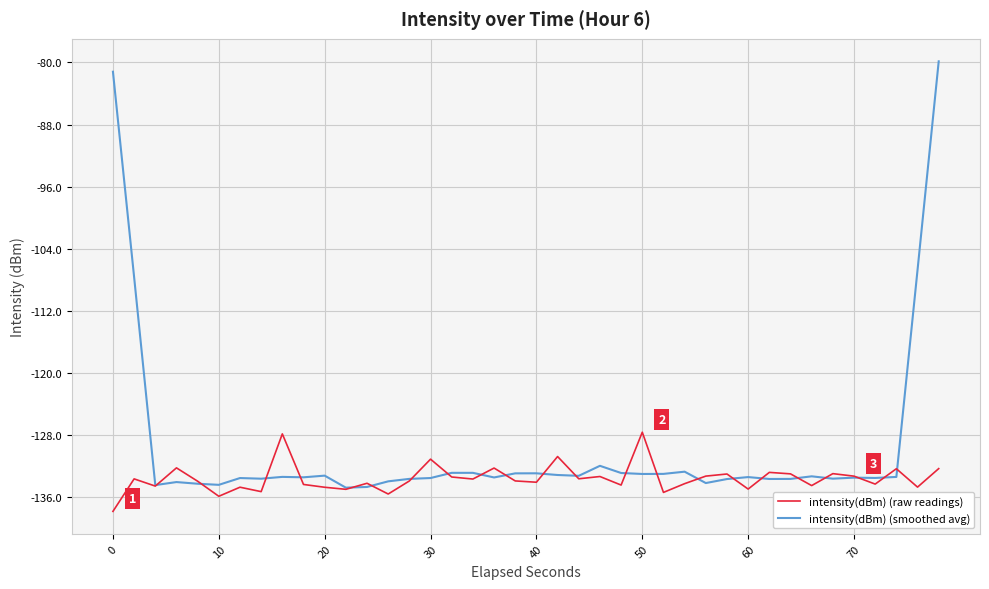

What is the smallest value displayed?

-137.8